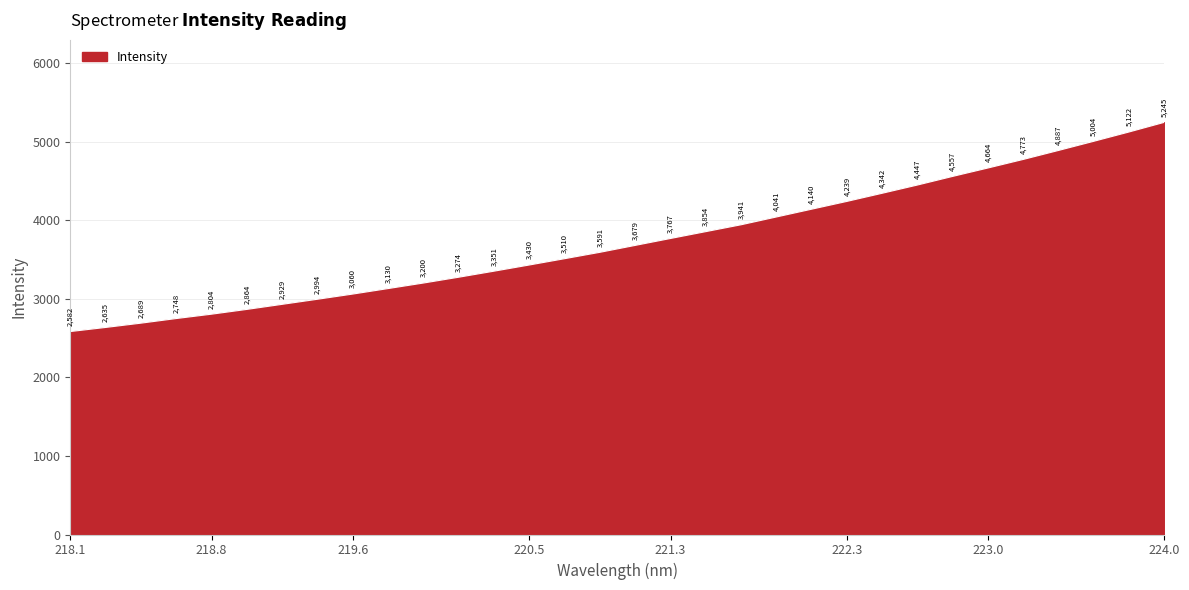

How many lines are shown in the chart?

1